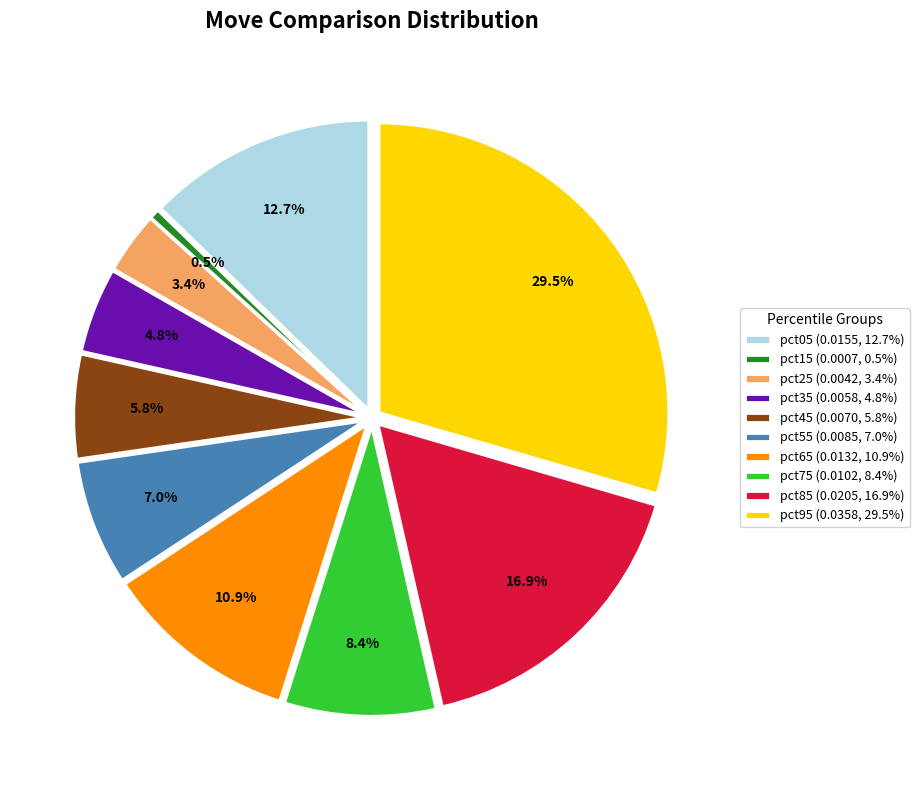

Which slice is the smallest?

pct15